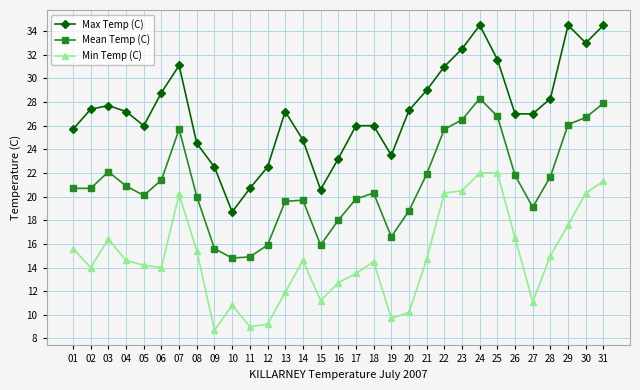

Rank the series by their average value, from highest to lowest.

Max Temp (C), Mean Temp (C), Min Temp (C)